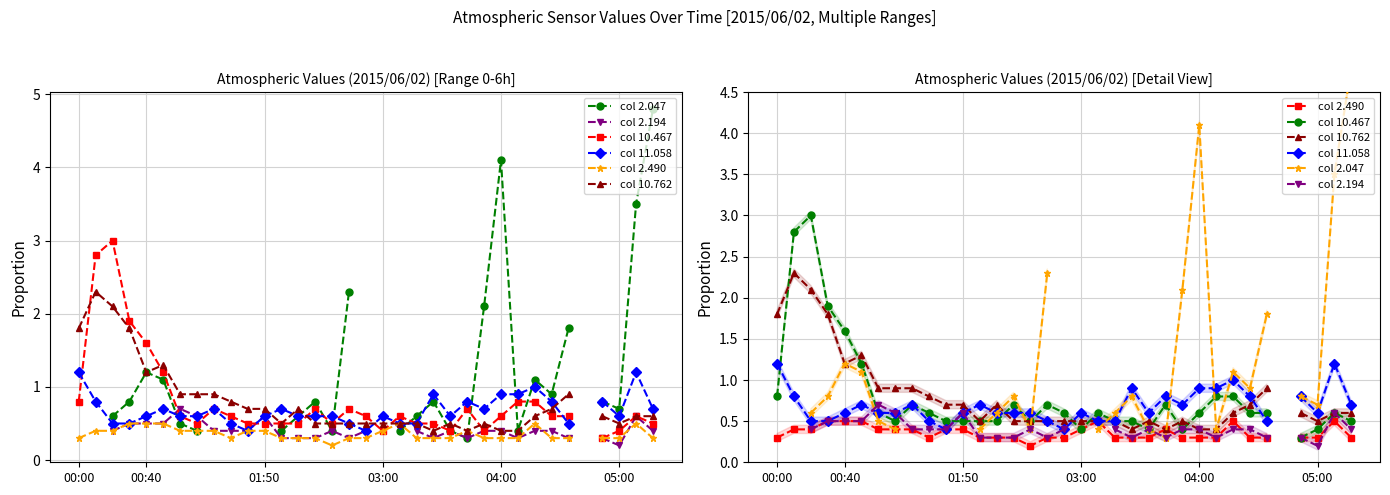

Does the chart have visible grid lines?

Yes